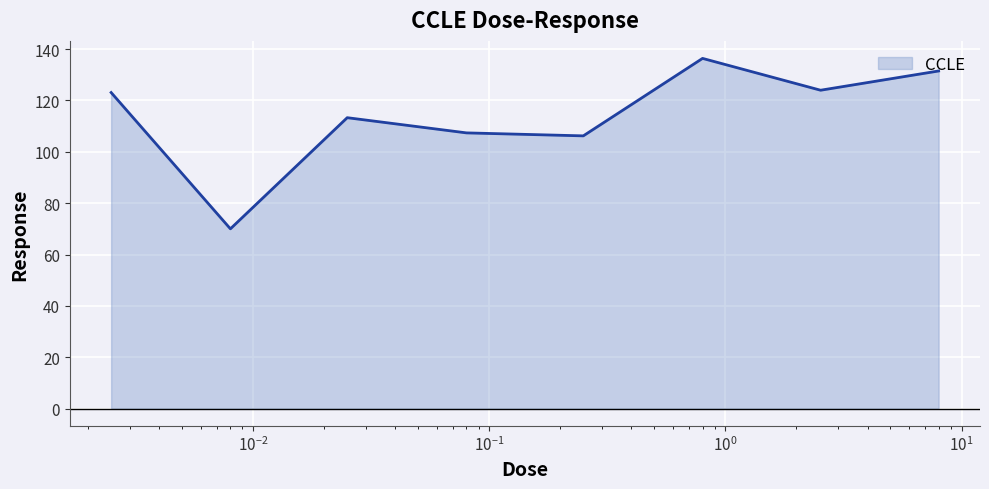

What is the smallest value displayed?

70.0